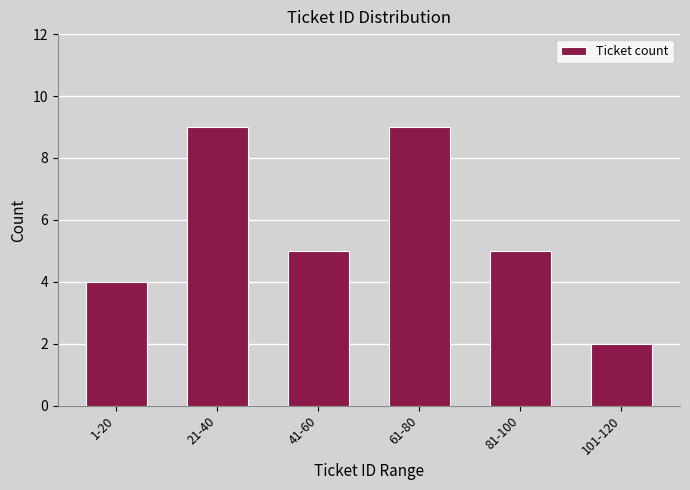

Reading left to right, list all the values displayed in this chart.

1-20=4	21-40=9	41-60=5	61-80=9	81-100=5	101-120=2